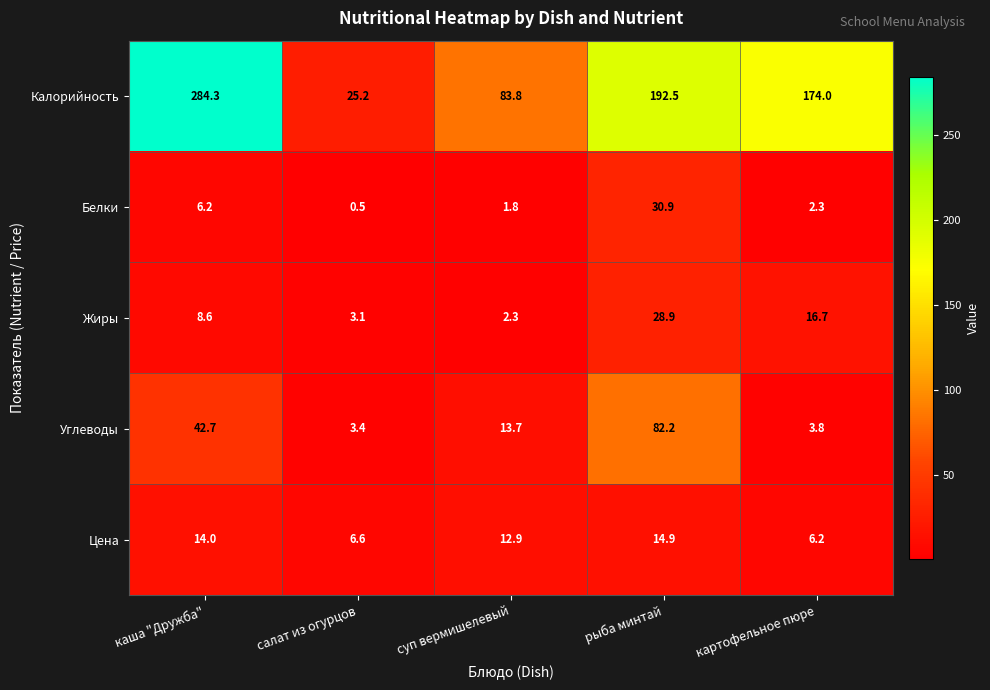

How many distinct data groups are displayed?

5